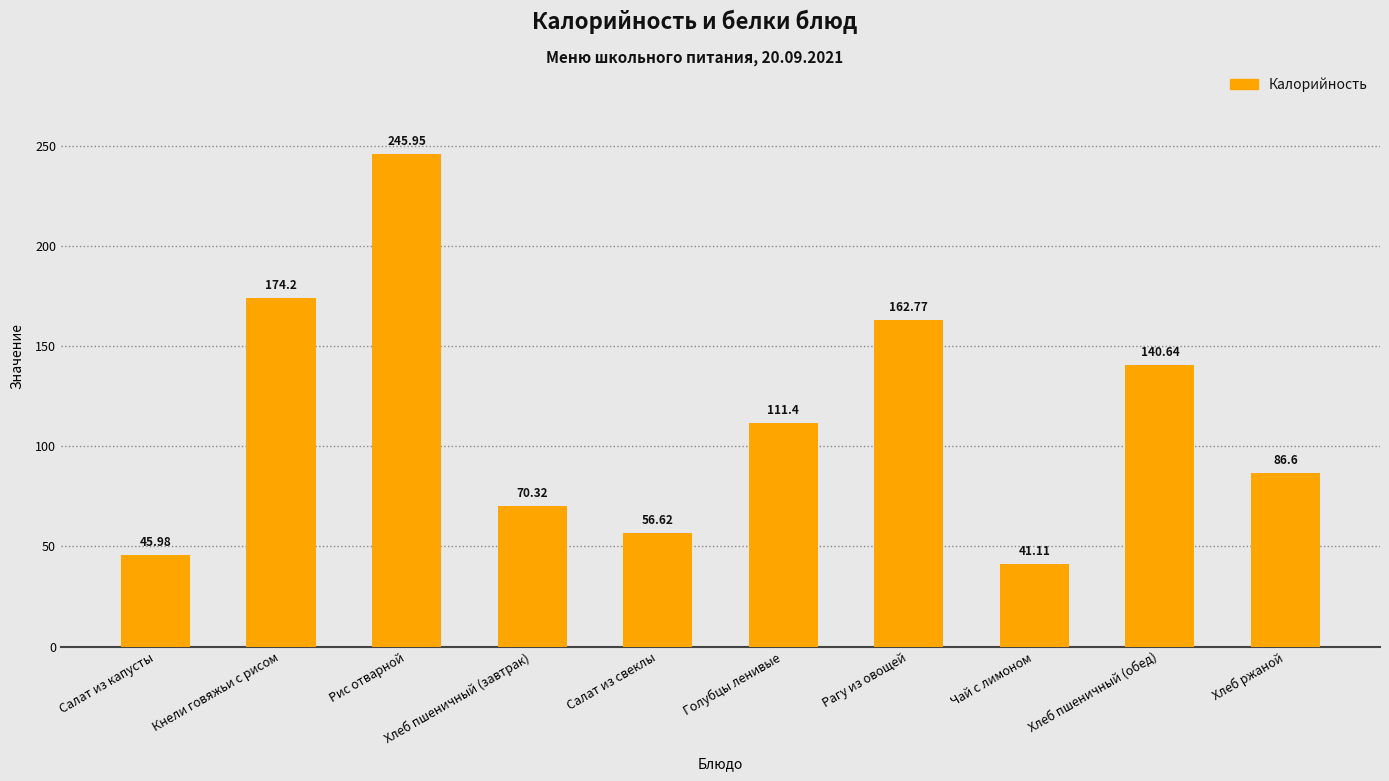

Which label corresponds to the smallest value in the chart?

Чай с лимоном